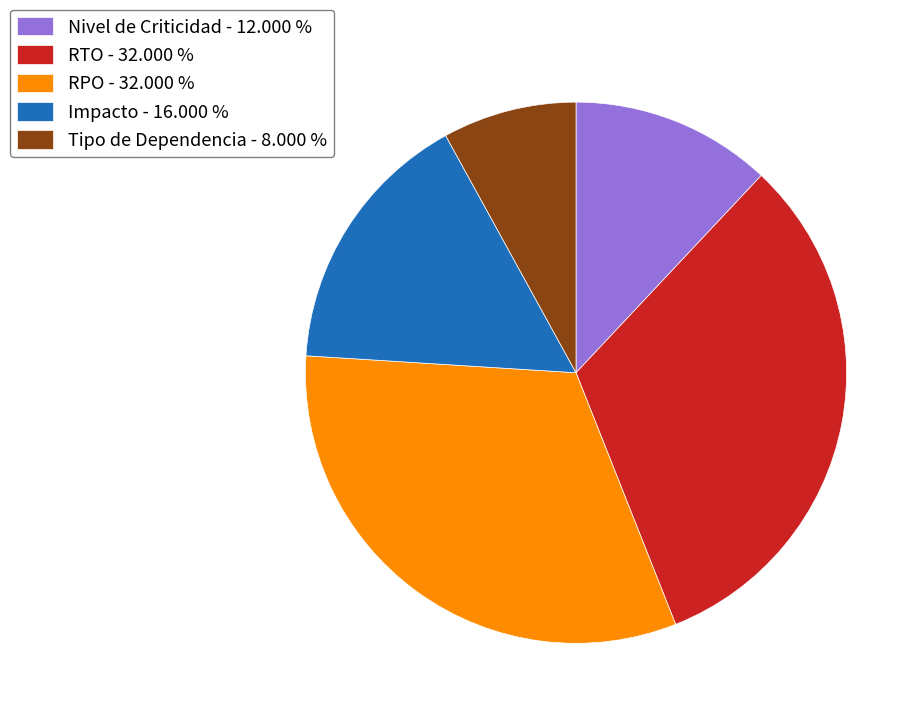

Which has a higher value, Tipo de Dependencia - 8.000 % or Nivel de Criticidad - 12.000 %?

Nivel de Criticidad - 12.000 %